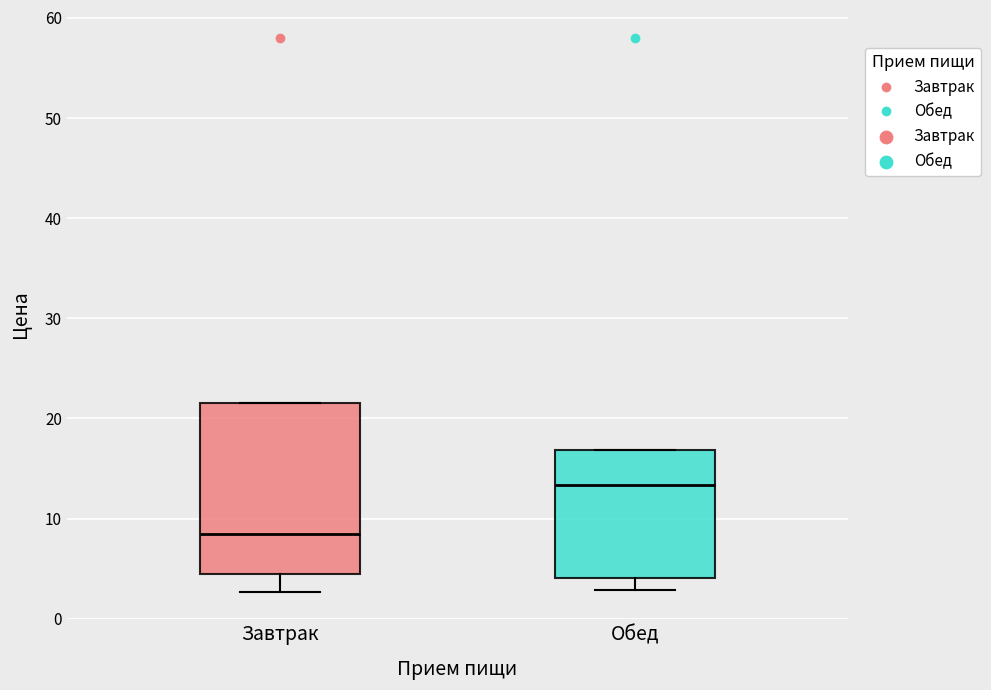

Where does the lower whisker of the box for Обед end on the y-axis? The values are not printed on the chart, so give them approximately, as read against the axis.

3